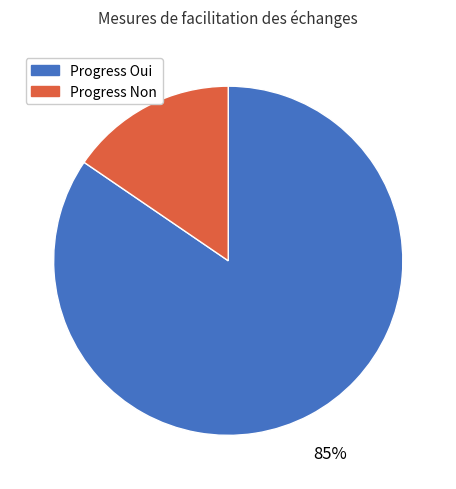

Does any single category account for the majority?

Yes